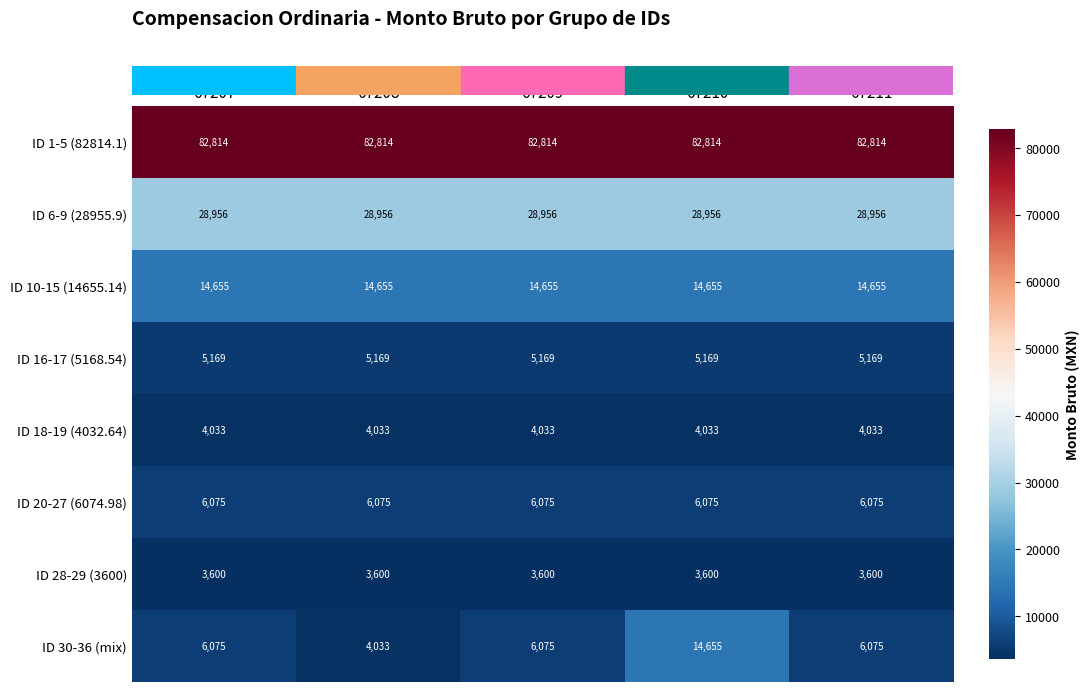

What is the sum of the ID 18-19 (4032.64) values at 67208 and 67211?

8066